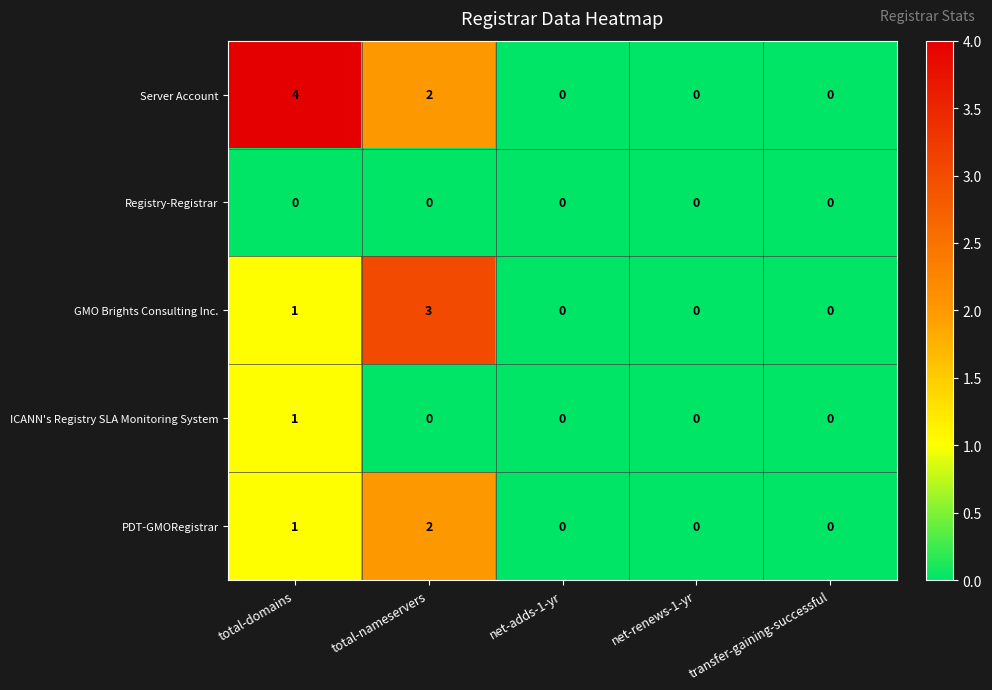

Reading left to right, what are all the values shown in this chart?

Server Account: 4	2	0	0	0
Registry-Registrar: 0	0	0	0	0
GMO Brights Consulting Inc.: 1	3	0	0	0
ICANN's Registry SLA Monitoring System: 1	0	0	0	0
PDT-GMORegistrar: 1	2	0	0	0